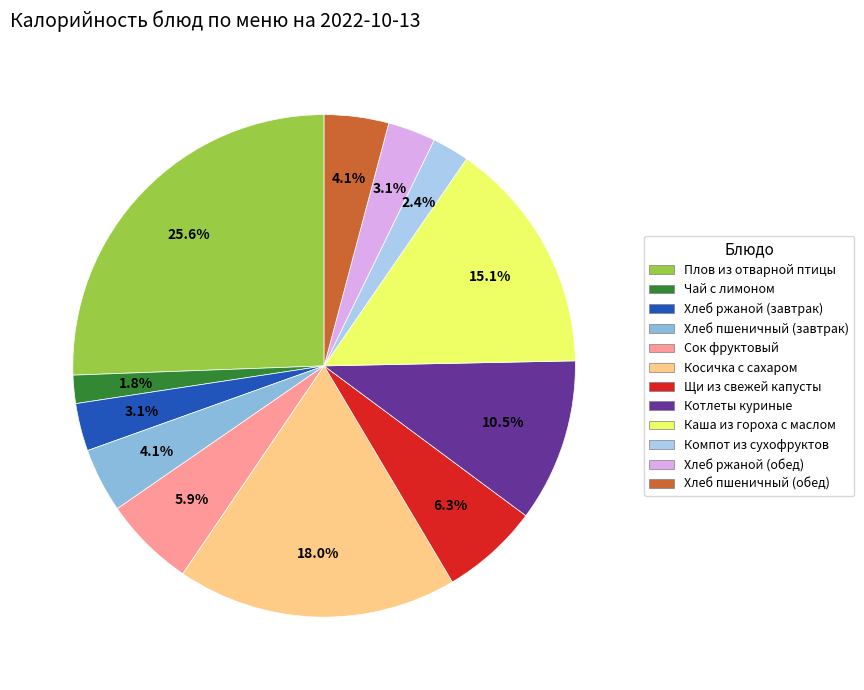

Which slice is the smallest?

Чай с лимоном